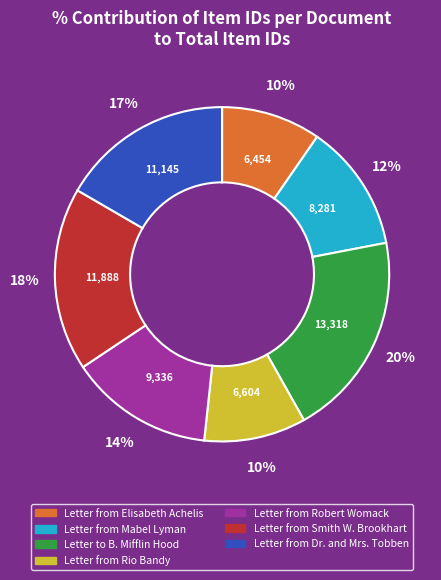

To the nearest percent, what is the difference between the largest and smallest slice percentages?

10%